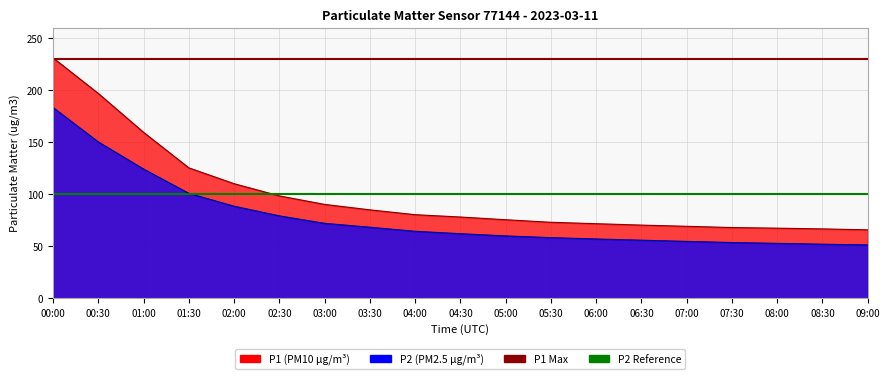

What is the value of the P2 Reference (100) point at the 1st from the left?

100